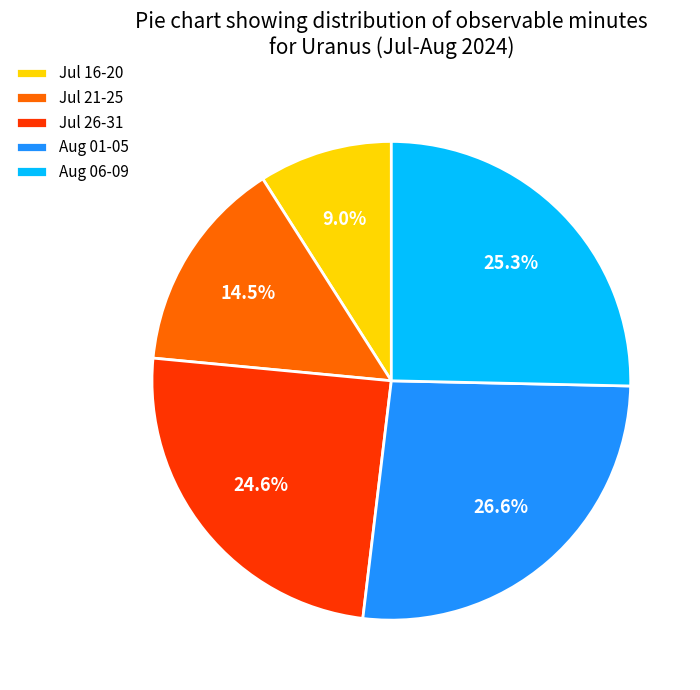

To the nearest percent, what is the combined percentage of Aug 06-09 and Jul 21-25?

40%